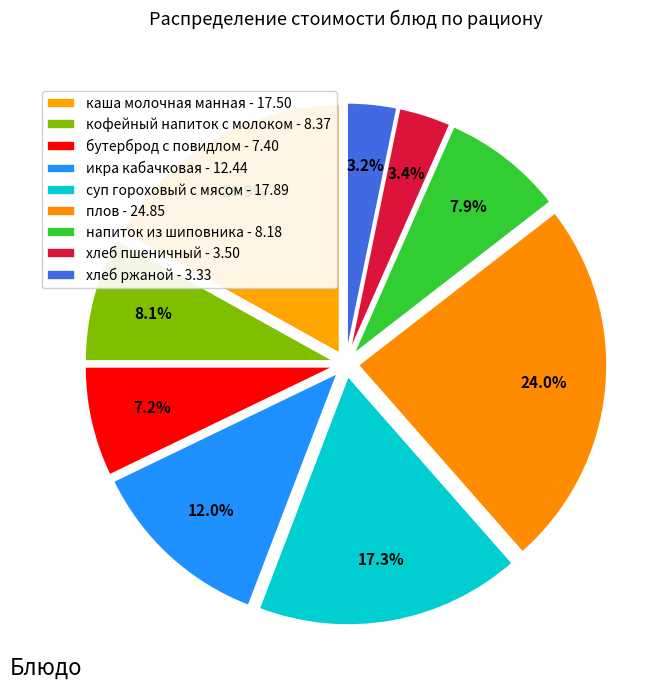

True or false: напиток из шиповника accounts for 8% of the total.

True